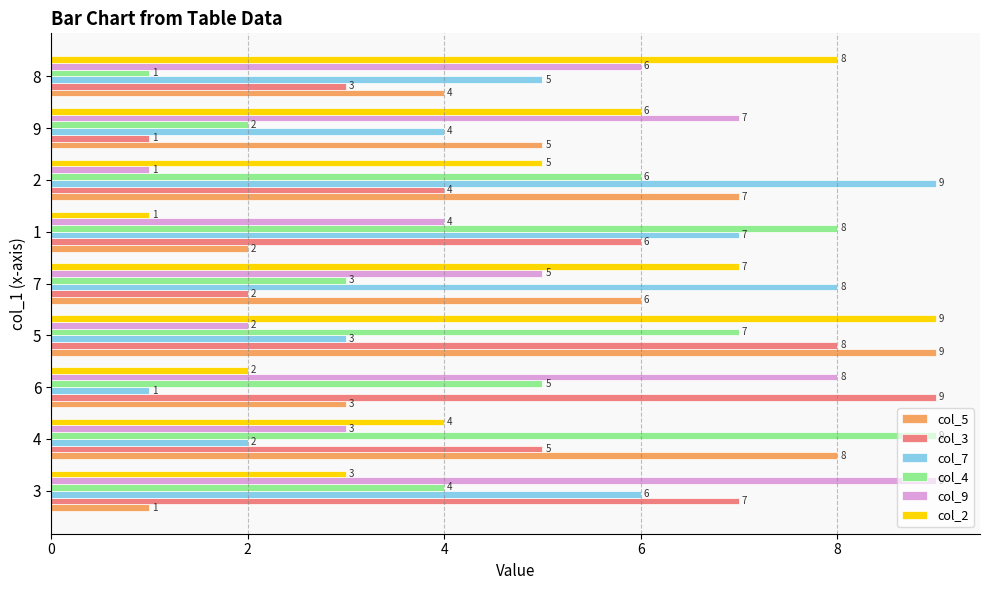

Is it true that col_4 equals 5 at 6?

True